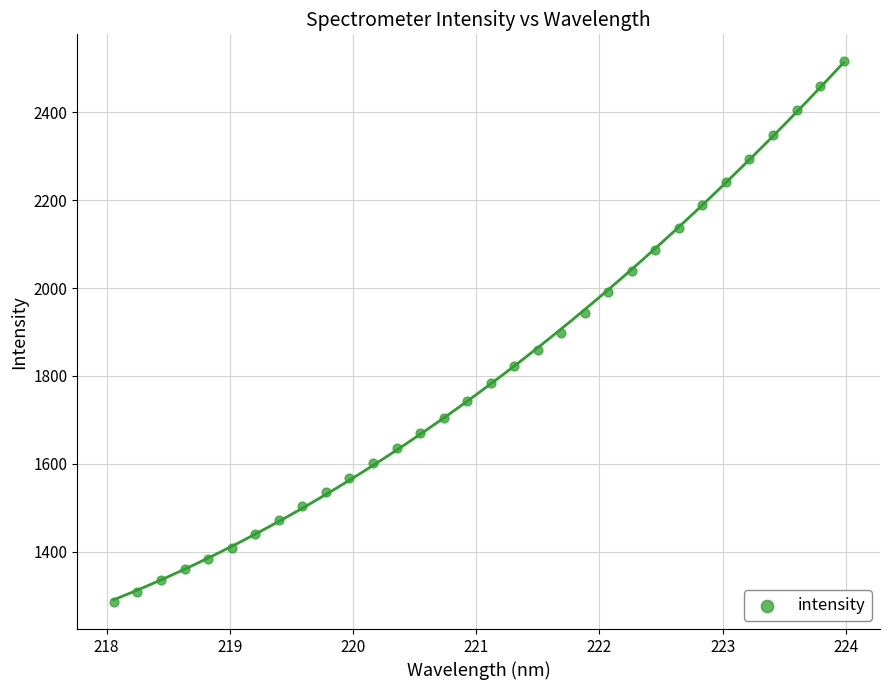

What is the range of X values (max minus min)?

5.9